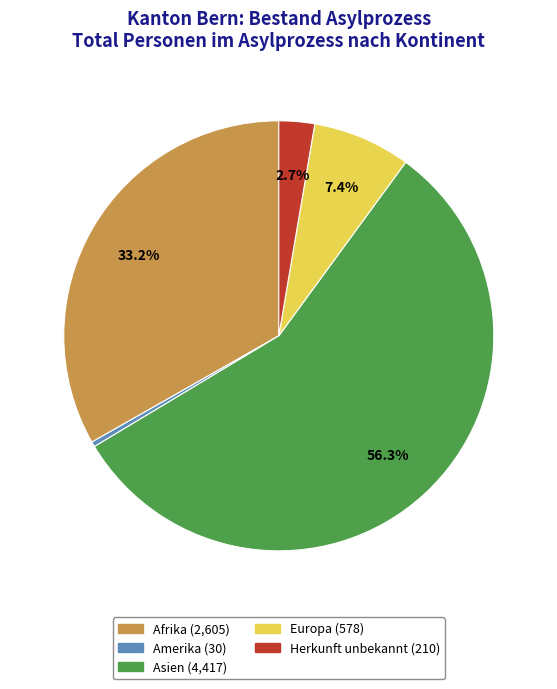

Do Herkunft unbekannt and Europa together represent more than half of the pie?

No